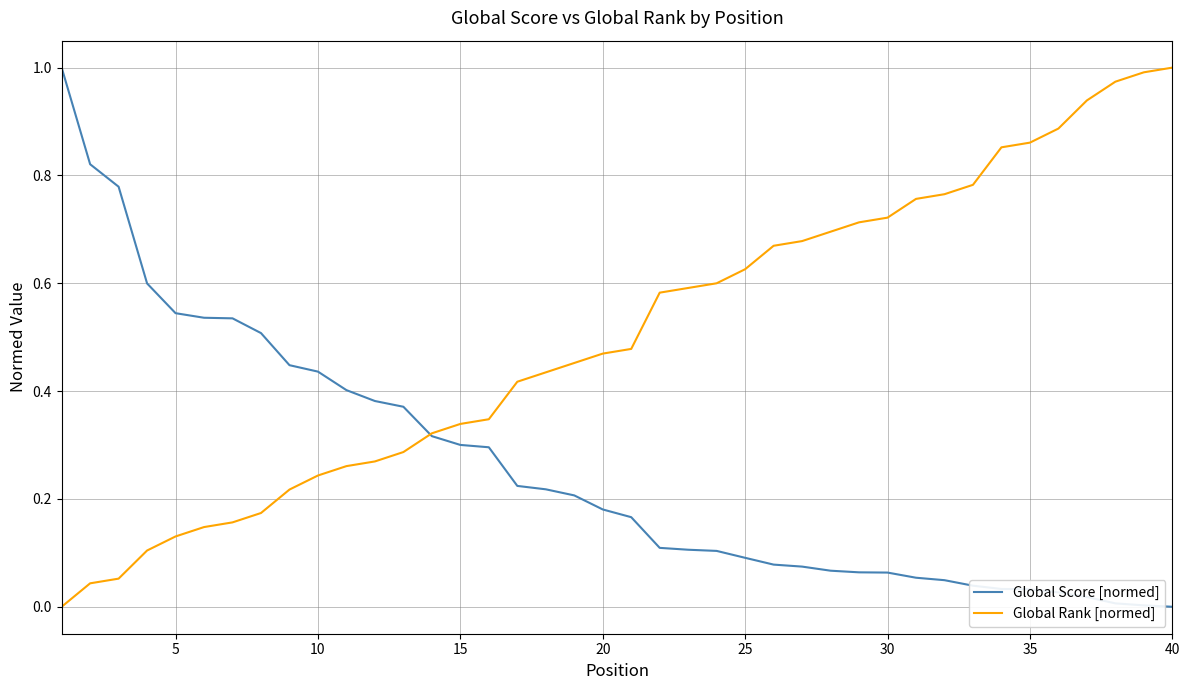

Which series has the largest total across all categories?

Global Rank [normed]